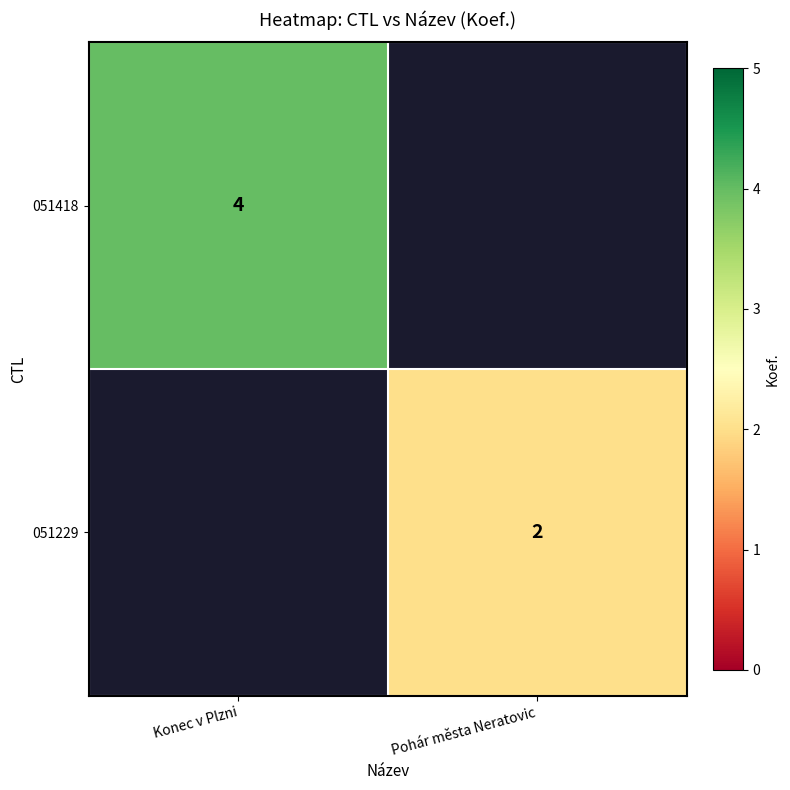

True or false: 051418 has a value of 2 at Konec v Plzni.

False